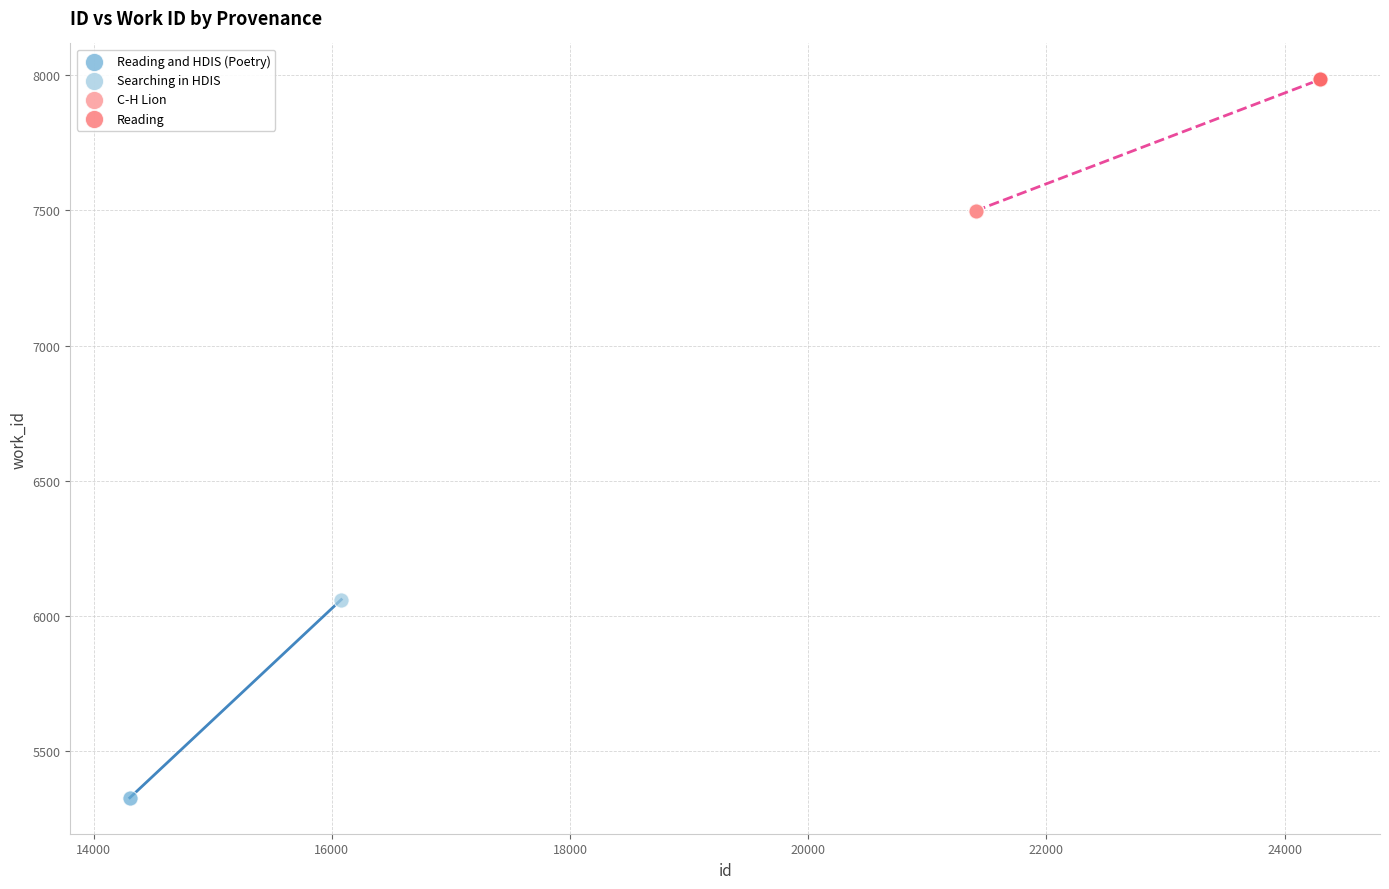

What are all the series names shown in the legend?

Reading and HDIS (Poetry), Searching in HDIS, C-H Lion, Reading